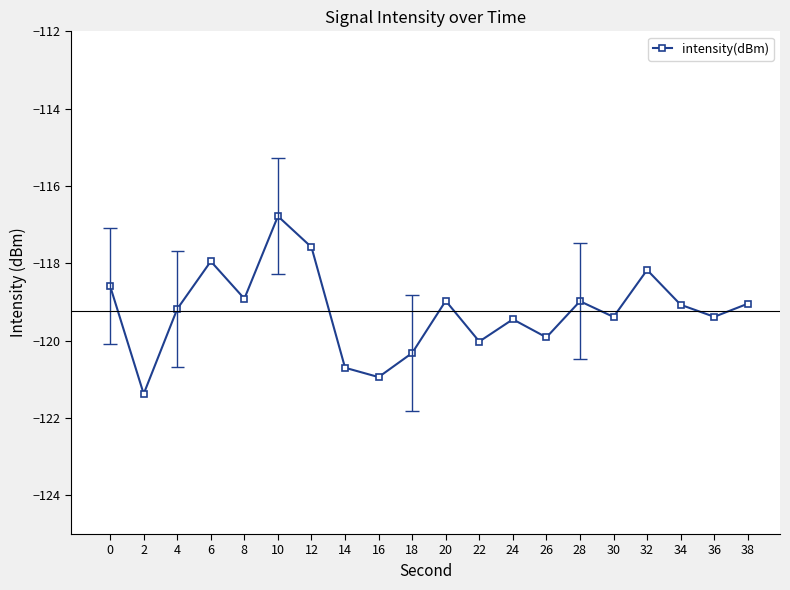

What is the value of the 1st point from the left?

-118.6